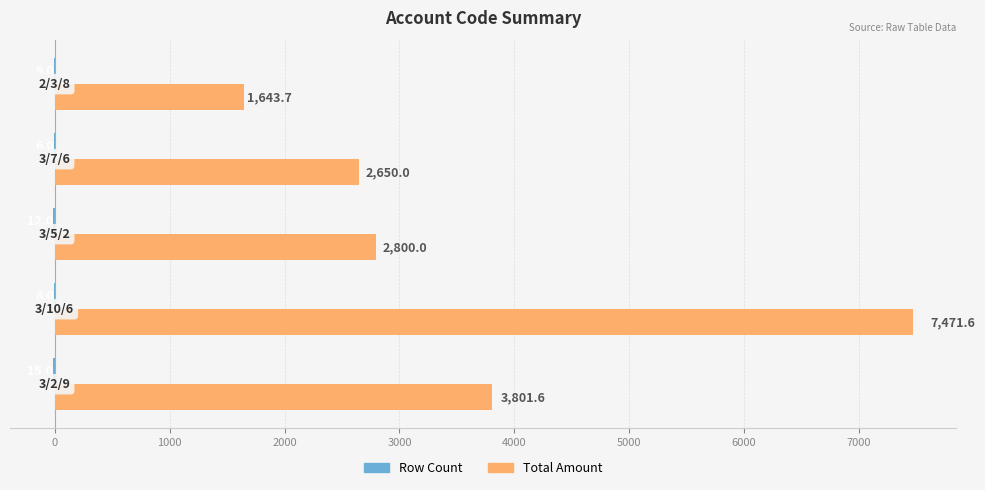

Which series has the largest total across all categories?

Total Amount